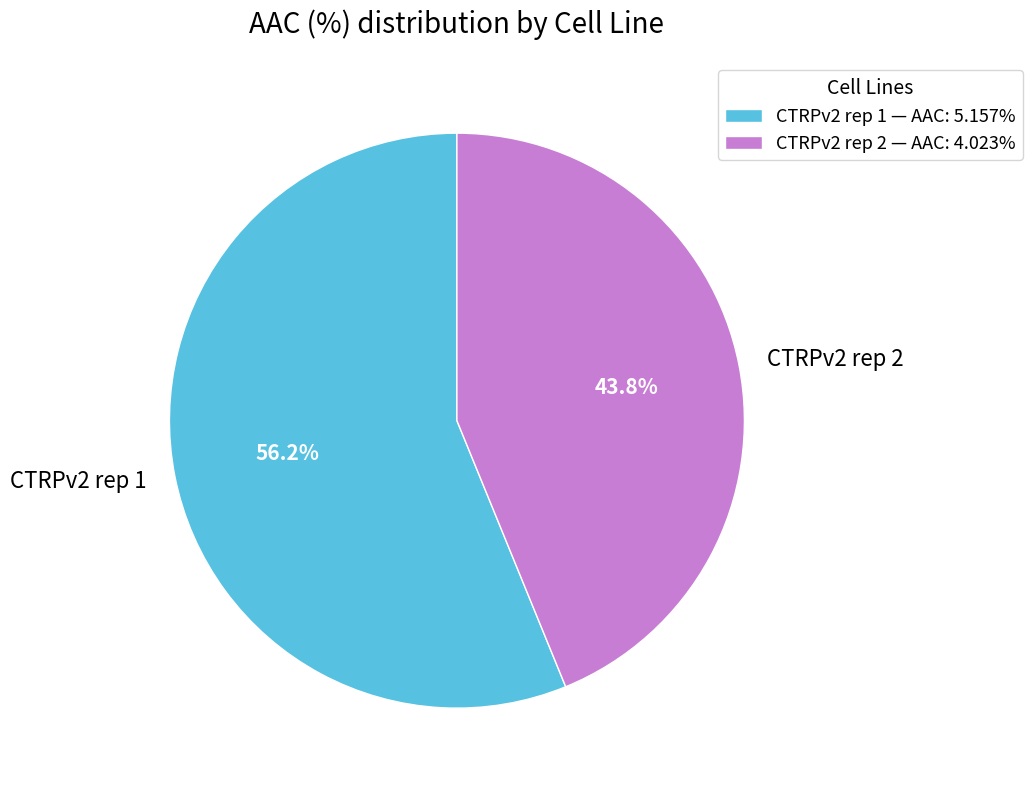

Which category has the biggest portion of the pie?

CTRPv2 rep 1